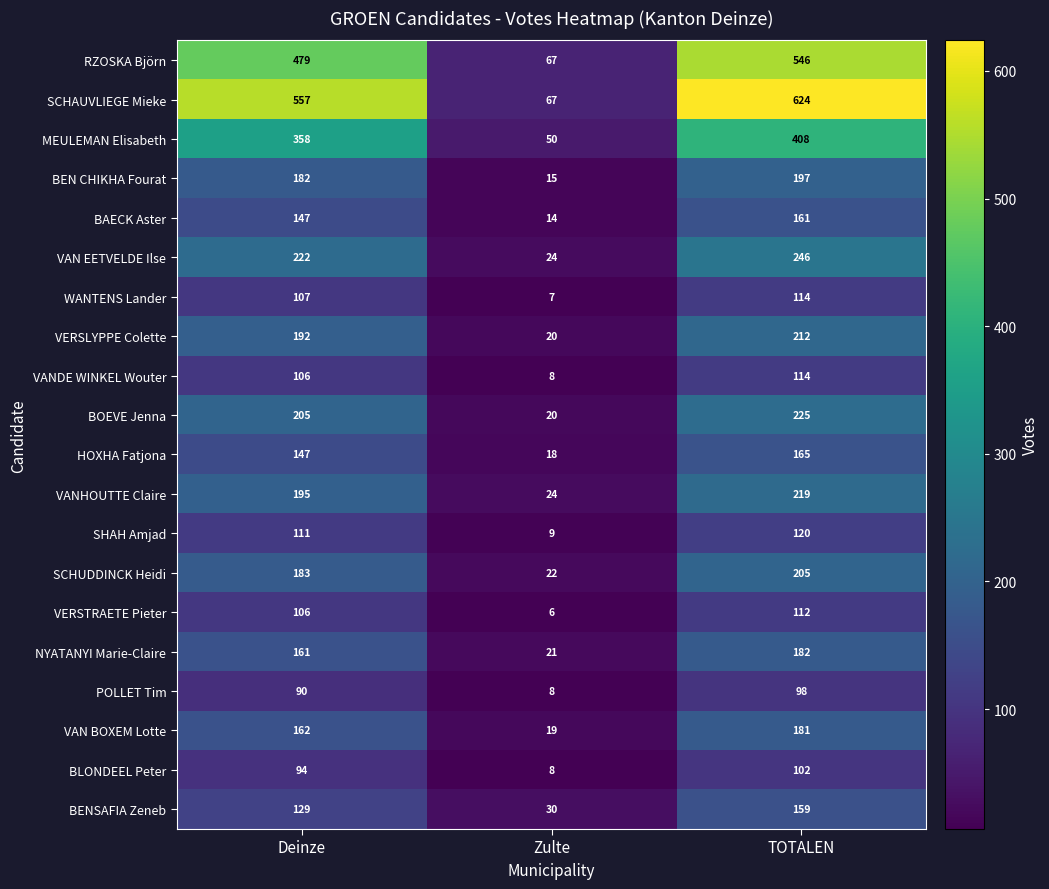

List the labels in order of SHAH Amjad value, largest first.

TOTALEN, Deinze, Zulte